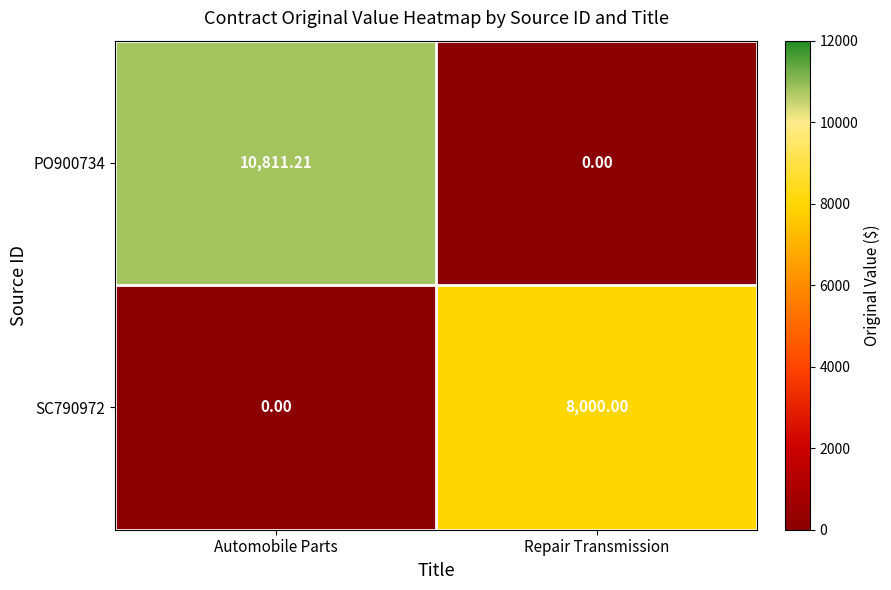

Which series has the largest total across all categories?

PO900734